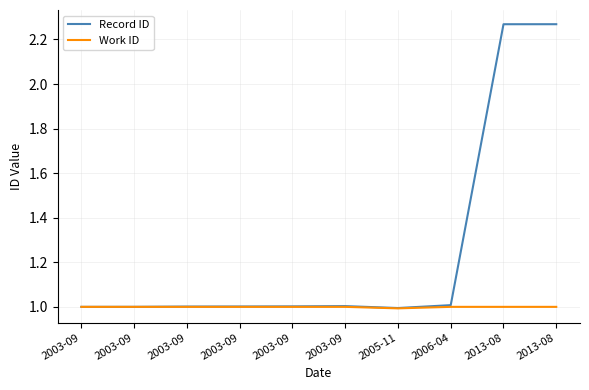

Does the chart display data point markers on the line(s)?

No